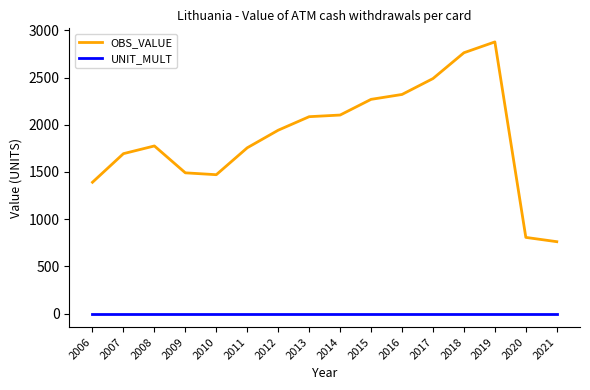

True or false: UNIT_MULT and OBS_VALUE intersect in this chart.

False